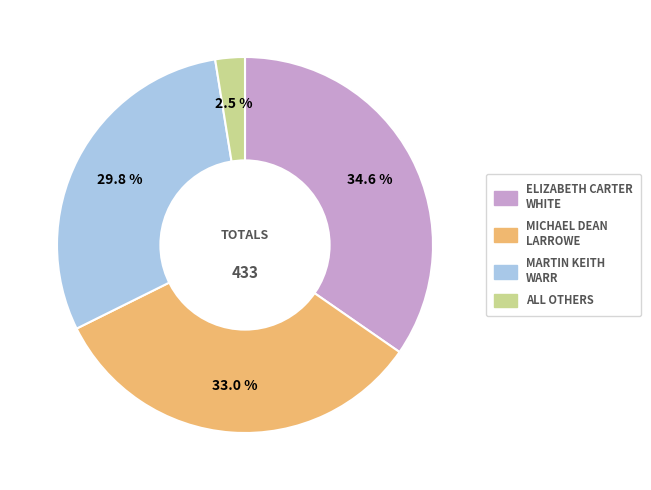

Is there a majority slice in this chart?

No